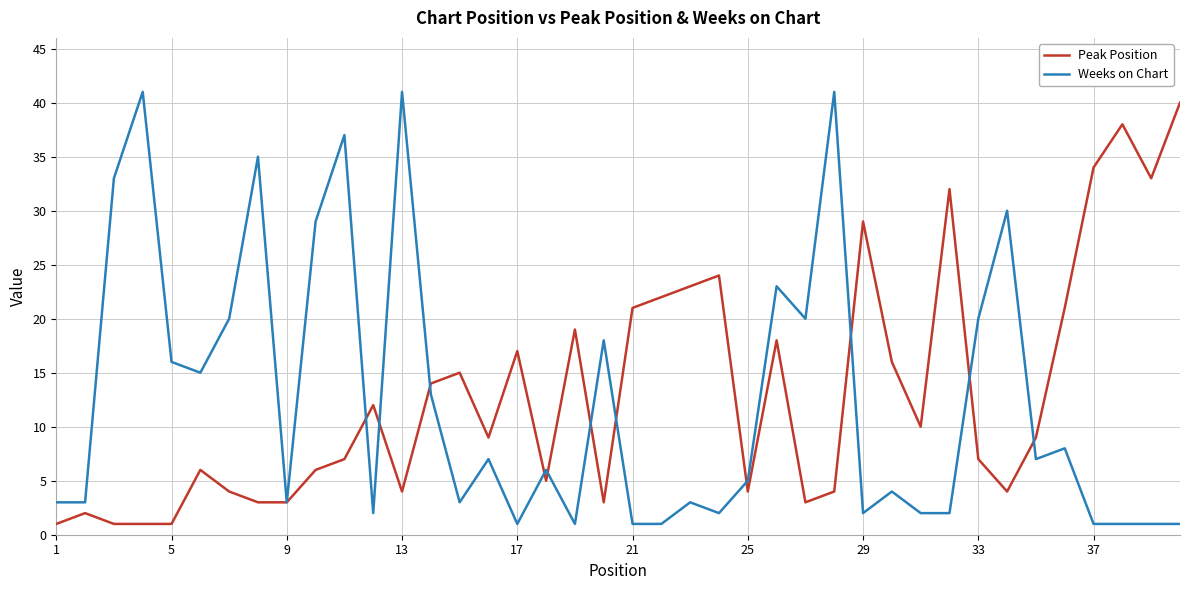

What is the highest value of the Weeks on Chart series?

41